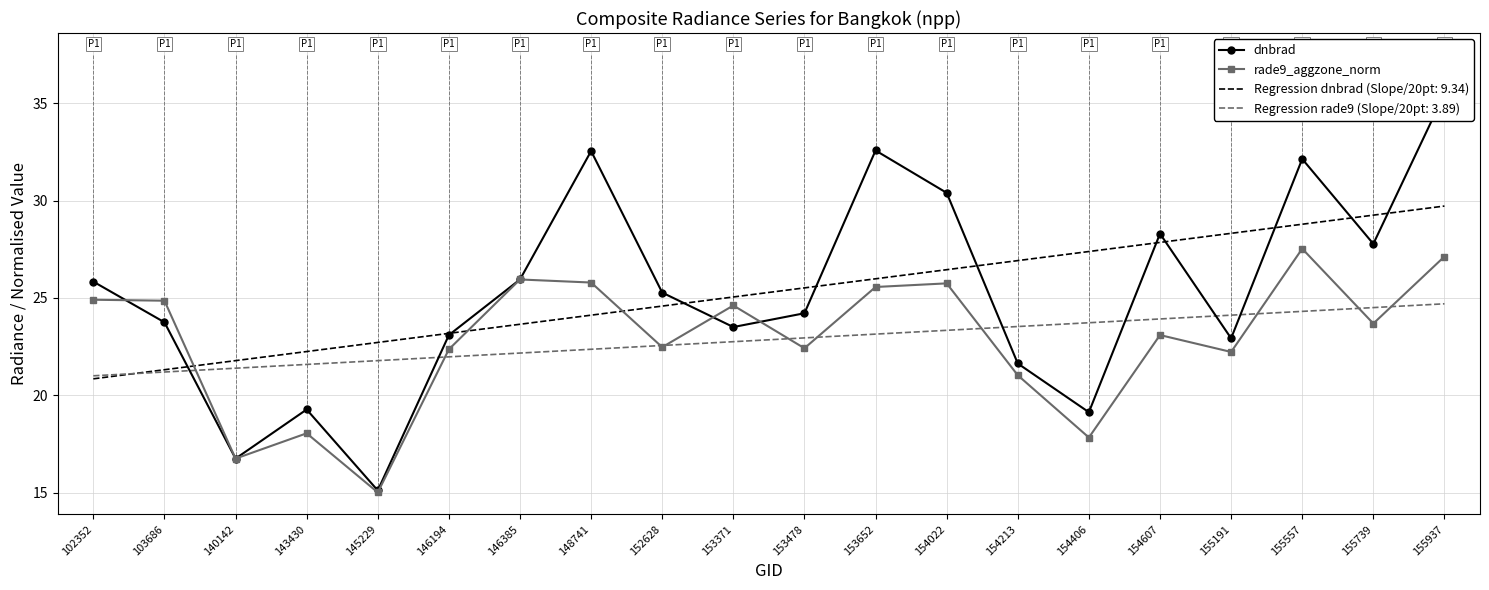

Reading left to right, list all the values displayed in this chart.

dnbrad: 25.8	23.8	16.7	19.3	15.1	23.1	25.9	32.5	25.3	23.5	24.2	32.6	30.4	21.6	19.1	28.3	22.9	32.1	27.8	35.5
rade9_aggzone_norm: 24.9	24.9	16.7	18.0	15.0	22.4	25.9	25.8	22.5	24.6	22.4	25.6	25.7	21.0	17.8	23.1	22.2	27.5	23.7	27.1